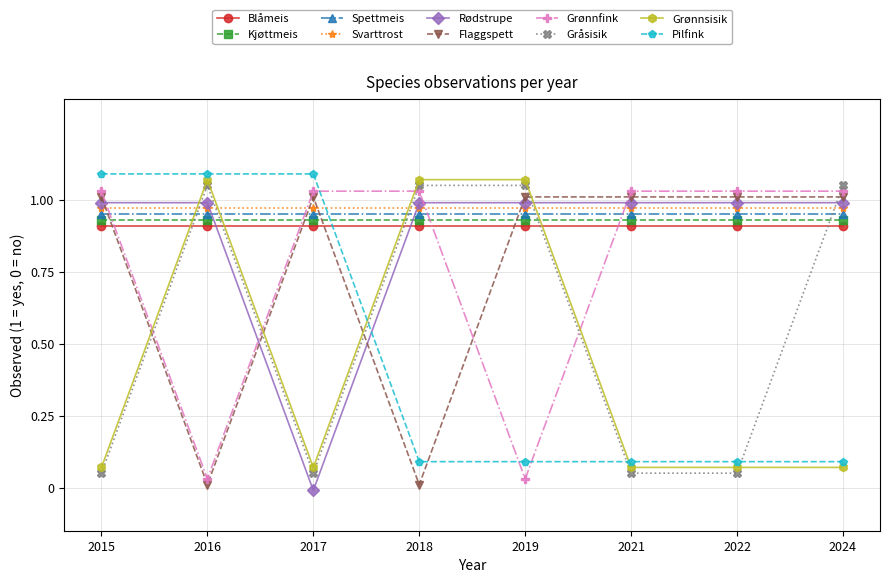

Where does the Flaggspett series first go above 1?

2015